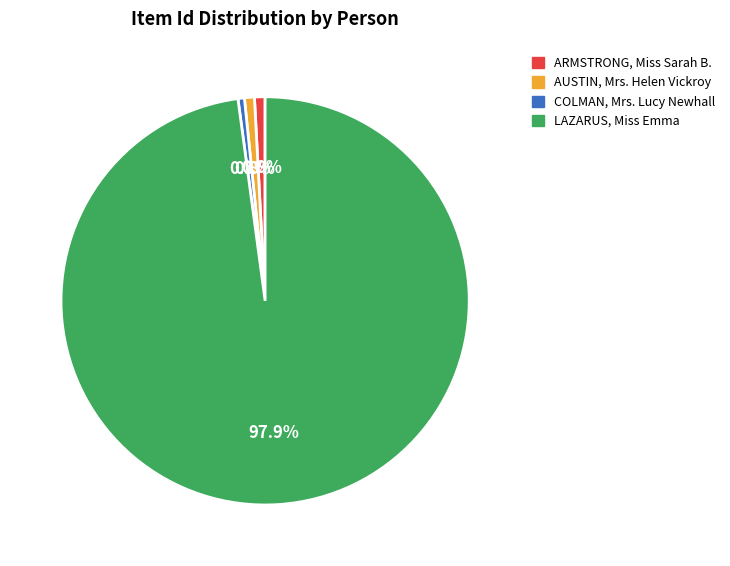

To the nearest percent, what percentage of the pie is ARMSTRONG, Miss Sarah B.?

1%